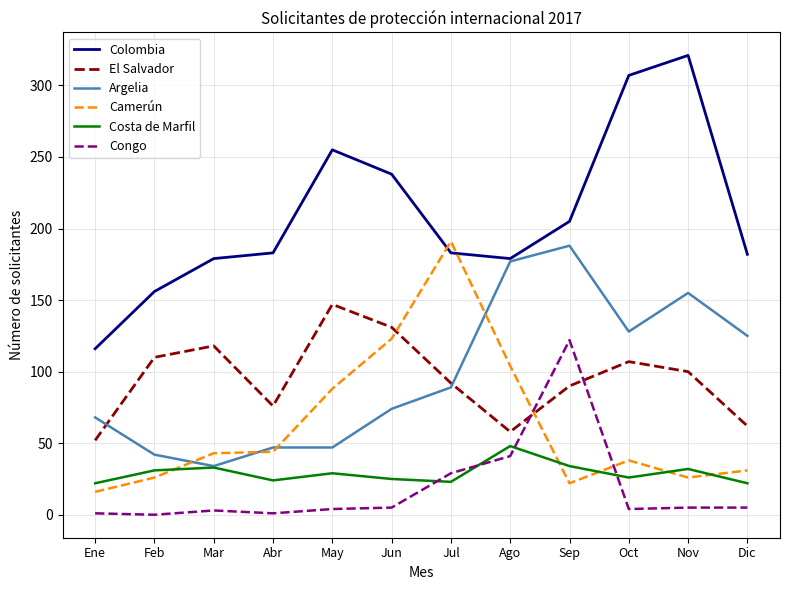

What is the difference between the maximum and minimum values in the El Salvador series?

95